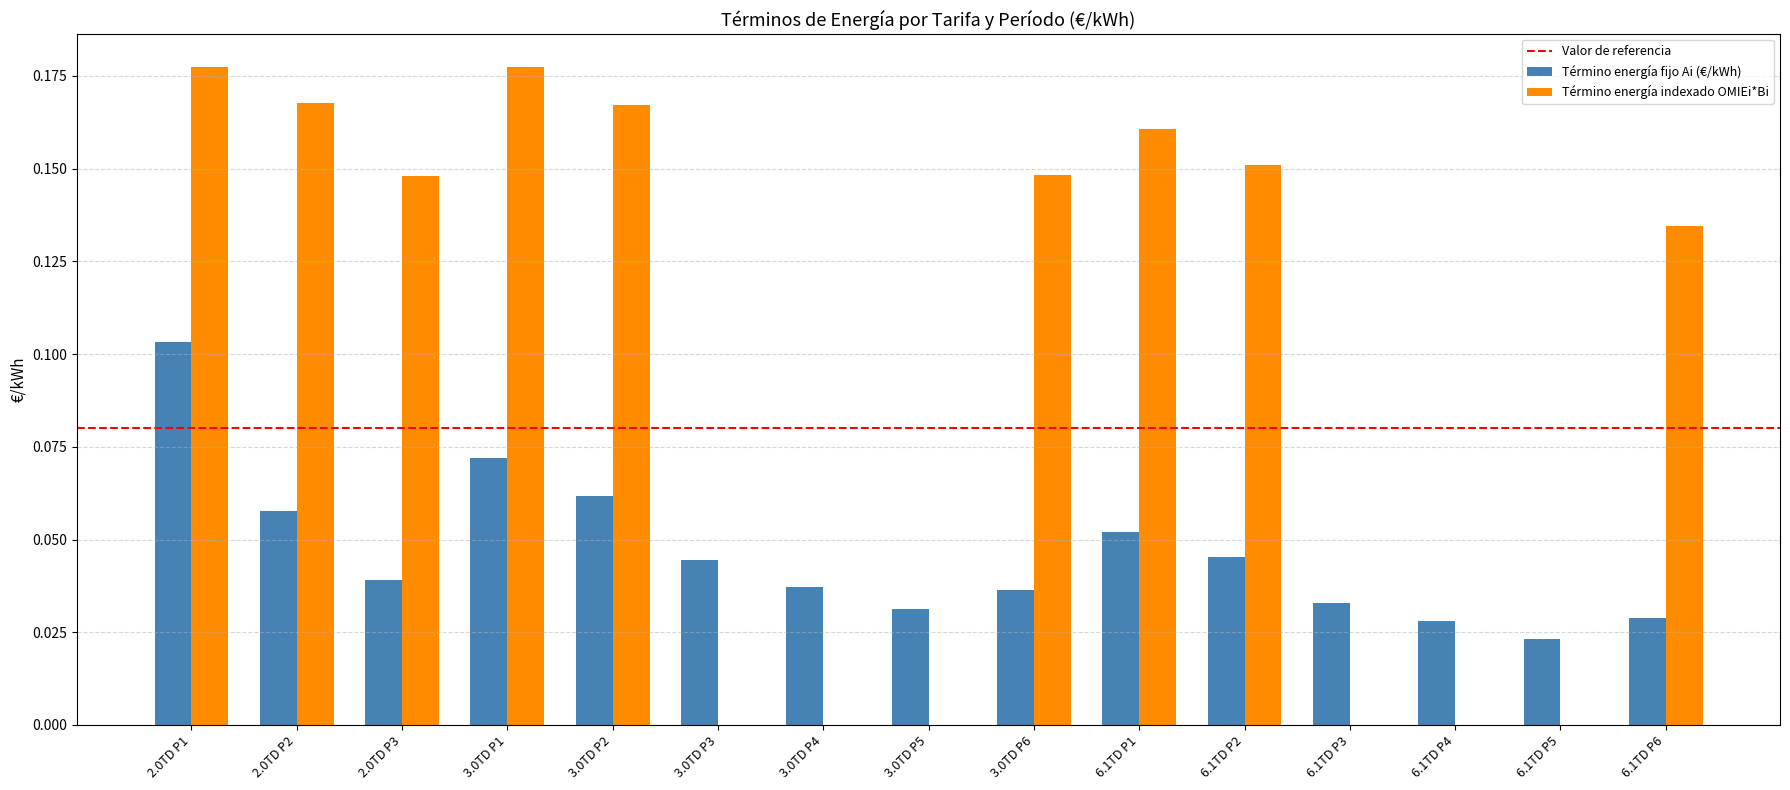

At which category is the sum across all series the highest?

2.0TD P1